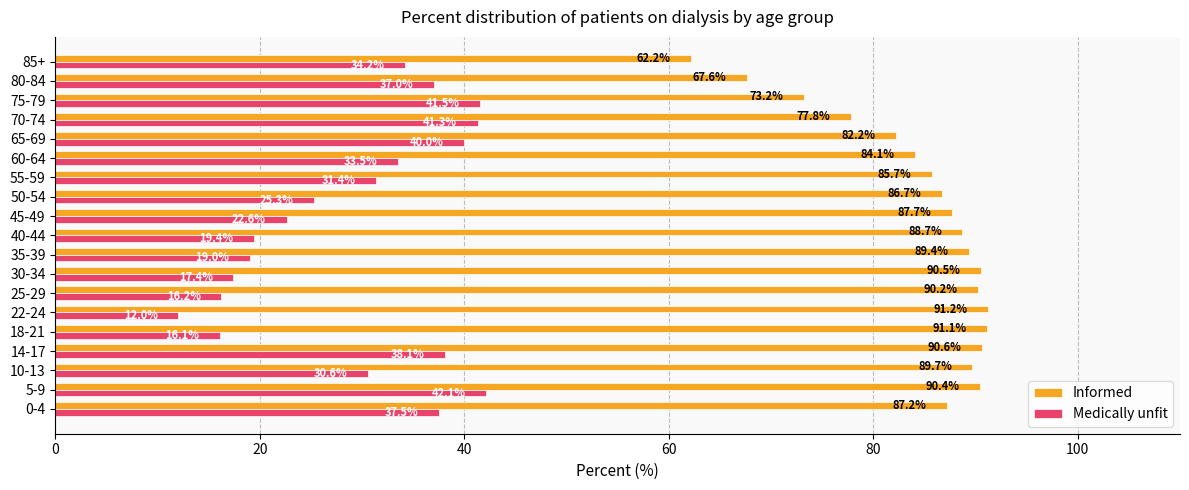

Which series has the largest range (max minus min)?

Medically unfit